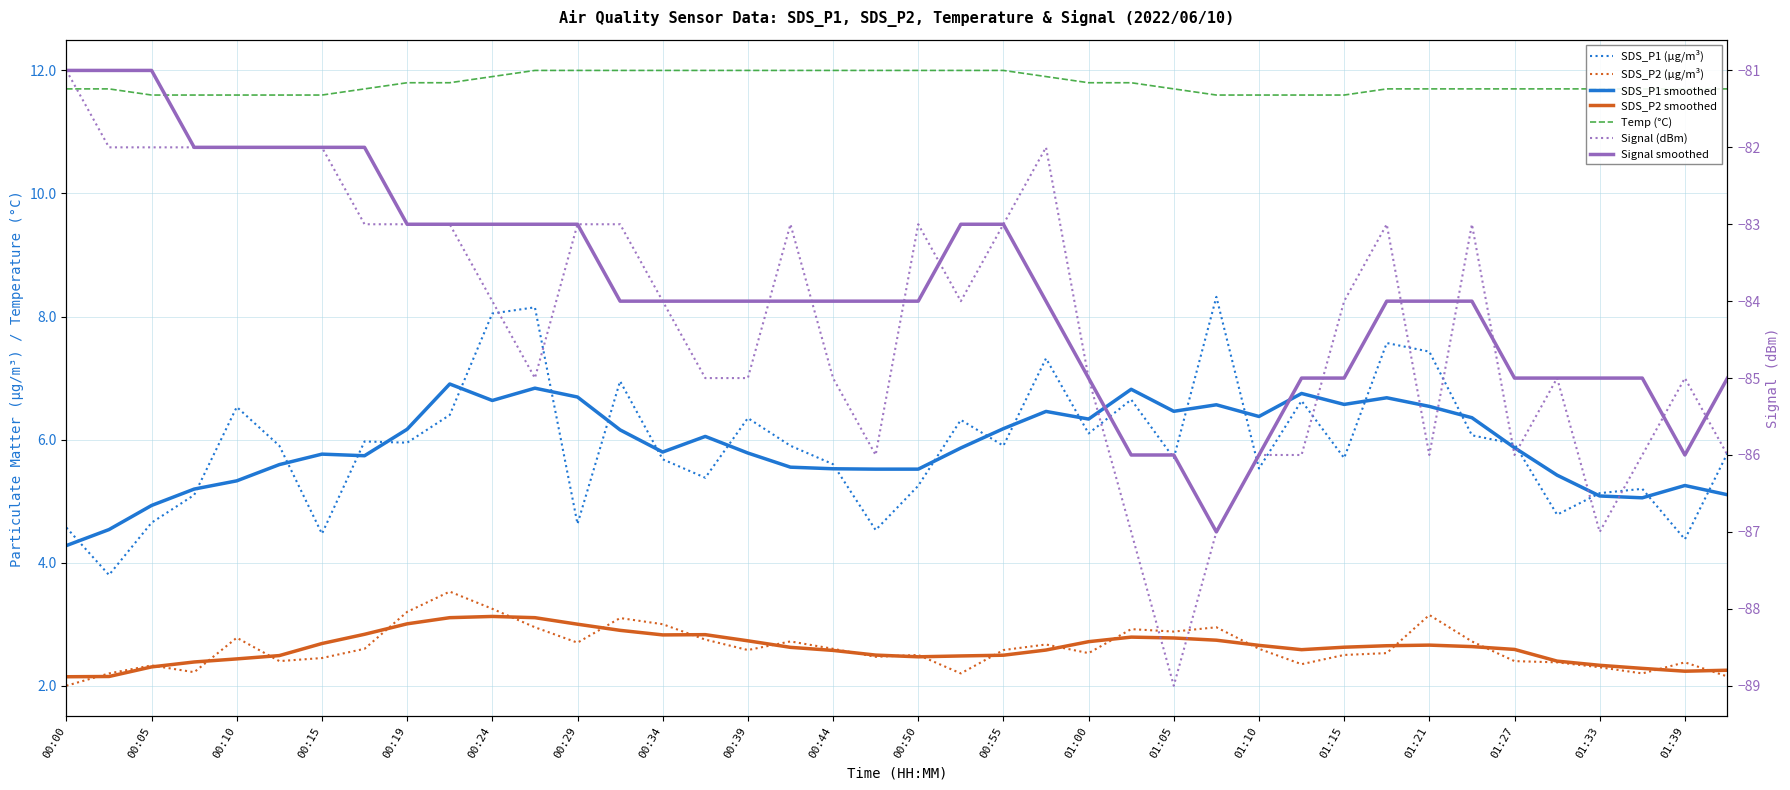

What is the difference between the highest and lowest values at 00:41?

95.0